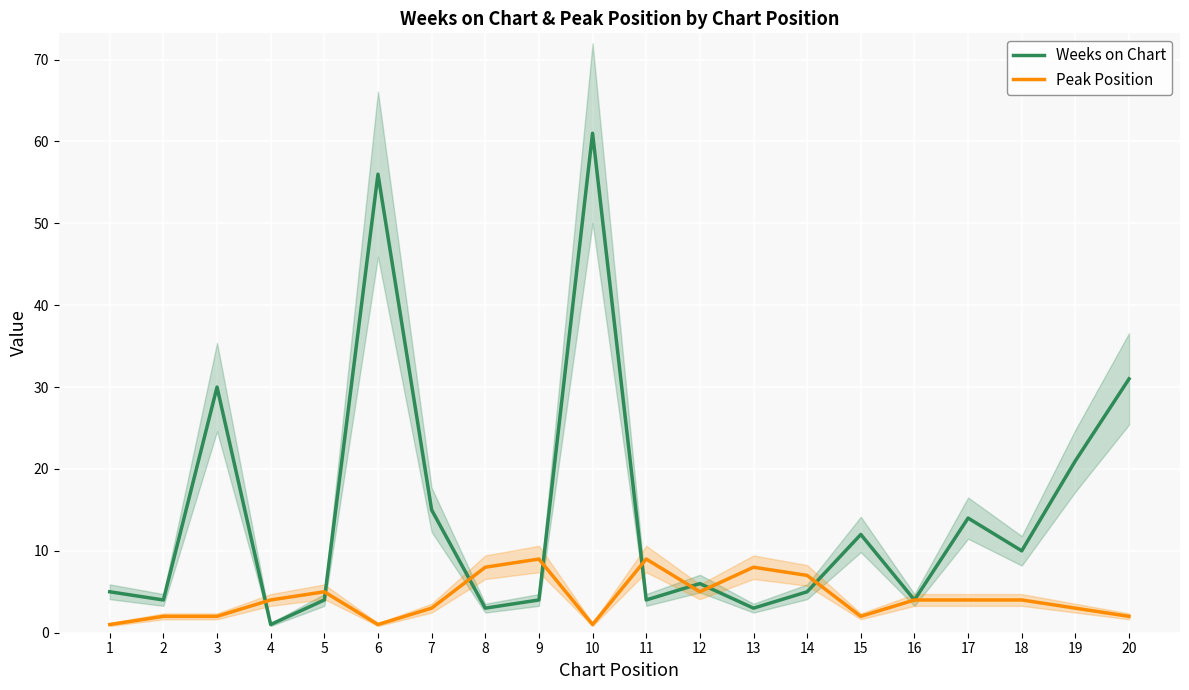

What is the smallest value displayed?

1